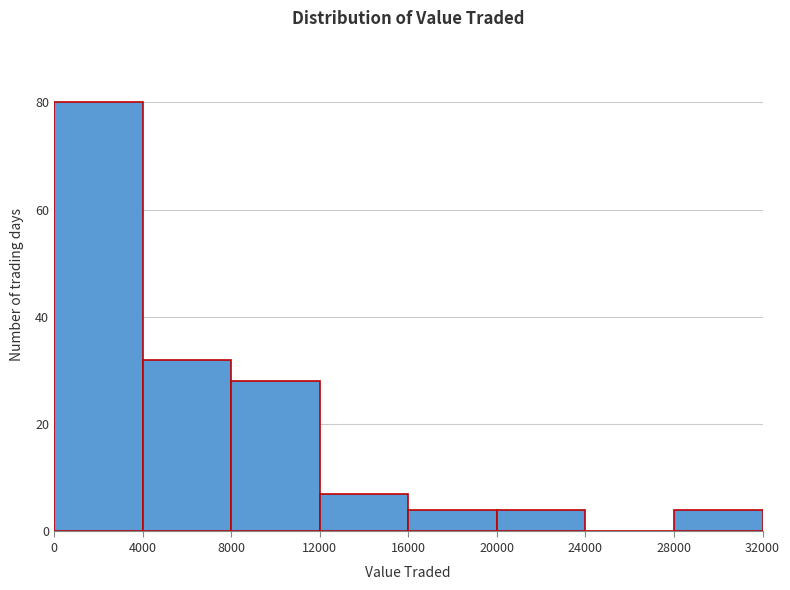

What is the height of the bar covering 20000 to 24000 on the x-axis? The values are not printed on the chart, so give them approximately, as read against the axis.

4